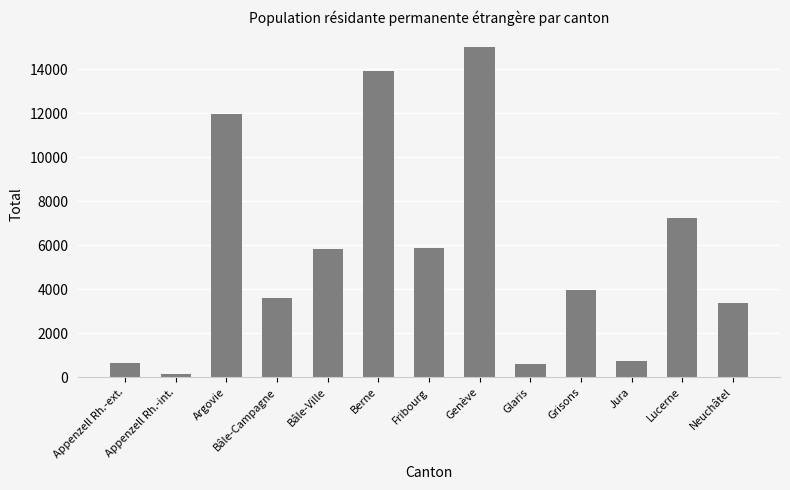

What is the approximate value at Bâle-Ville, to the nearest 100?

5800